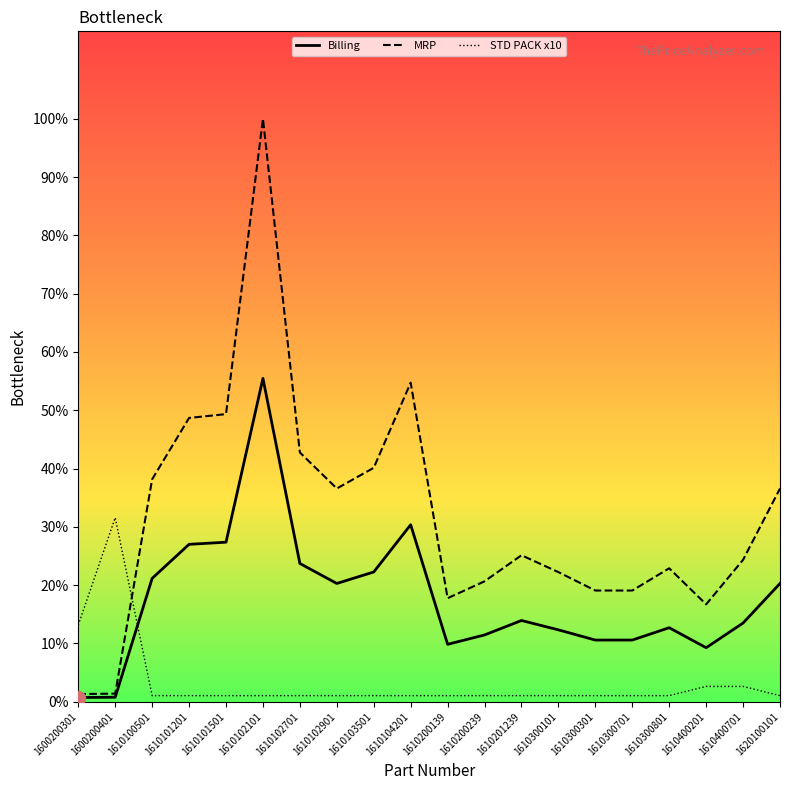

How many data points does each series have?

20